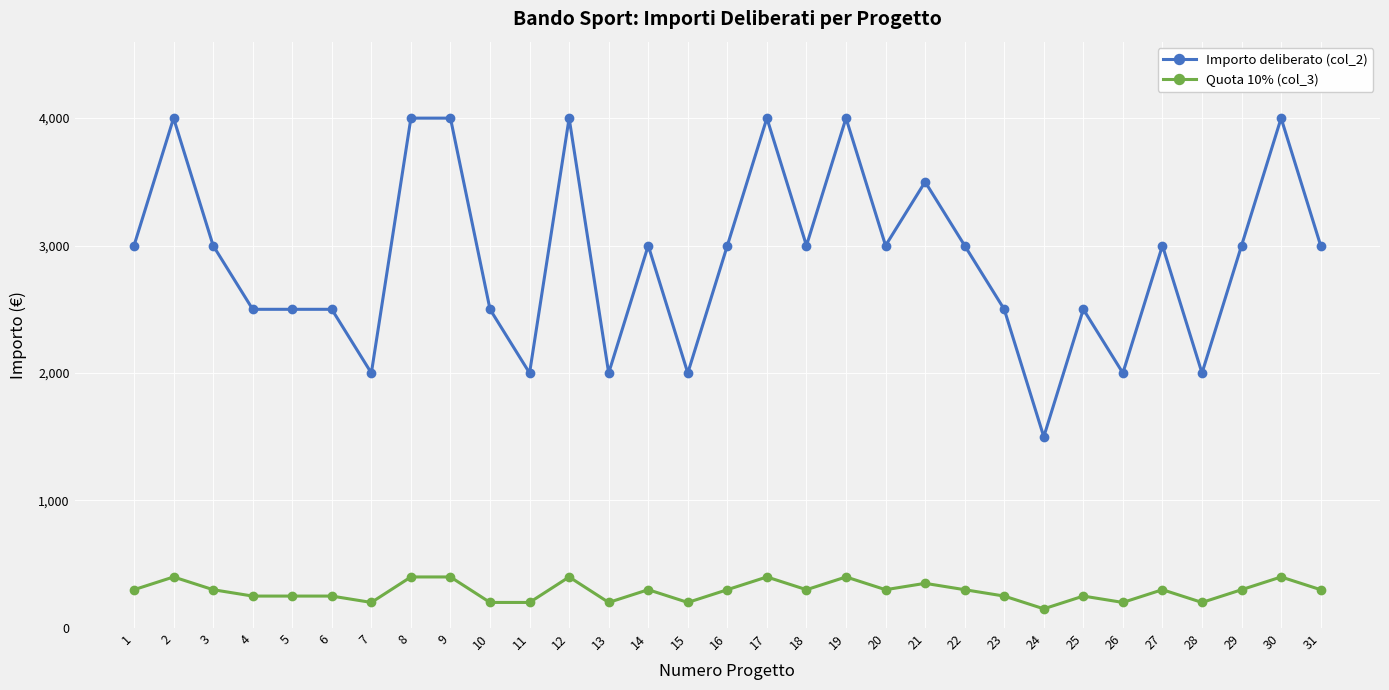

What is the value of the Importo deliberato (col_2) point at the 13th from the left?

2000